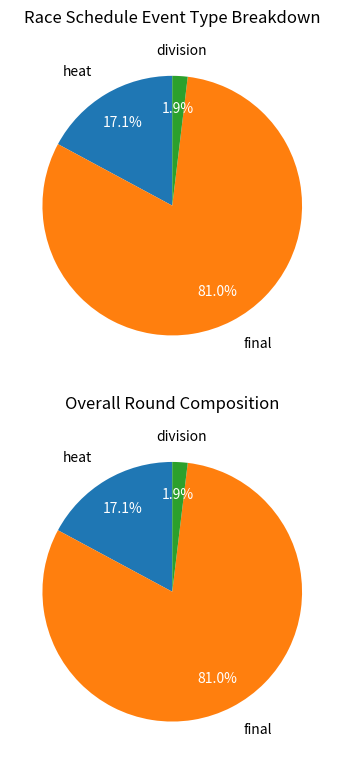

To the nearest percent, what is the average slice percentage?

33%